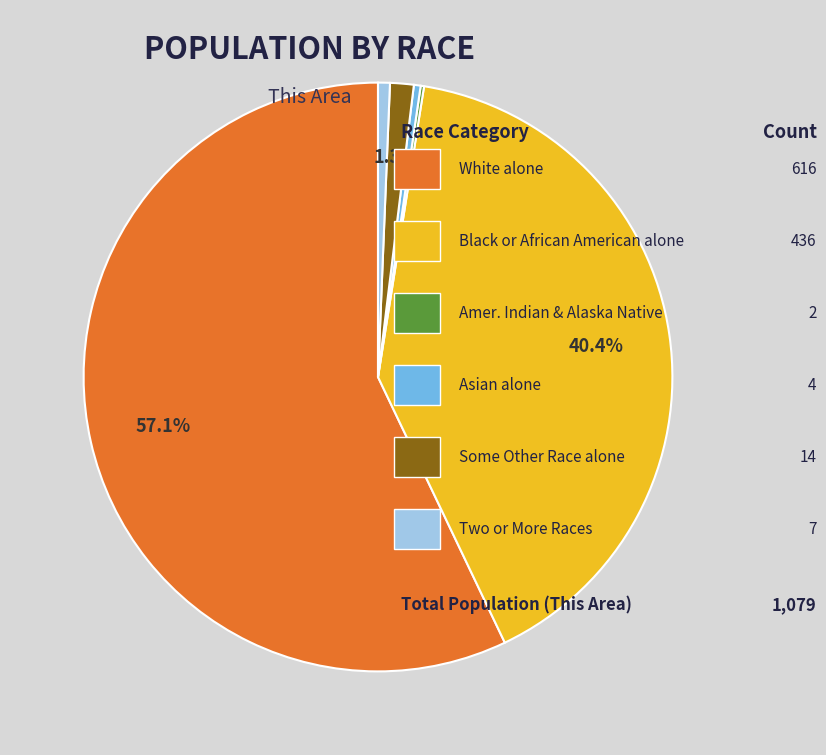

Is there a majority slice in this chart?

Yes